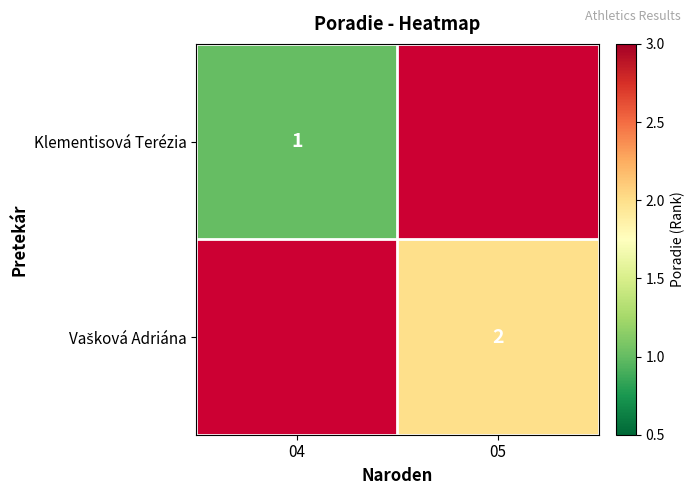

Which has a higher value, 05 or 04?

04